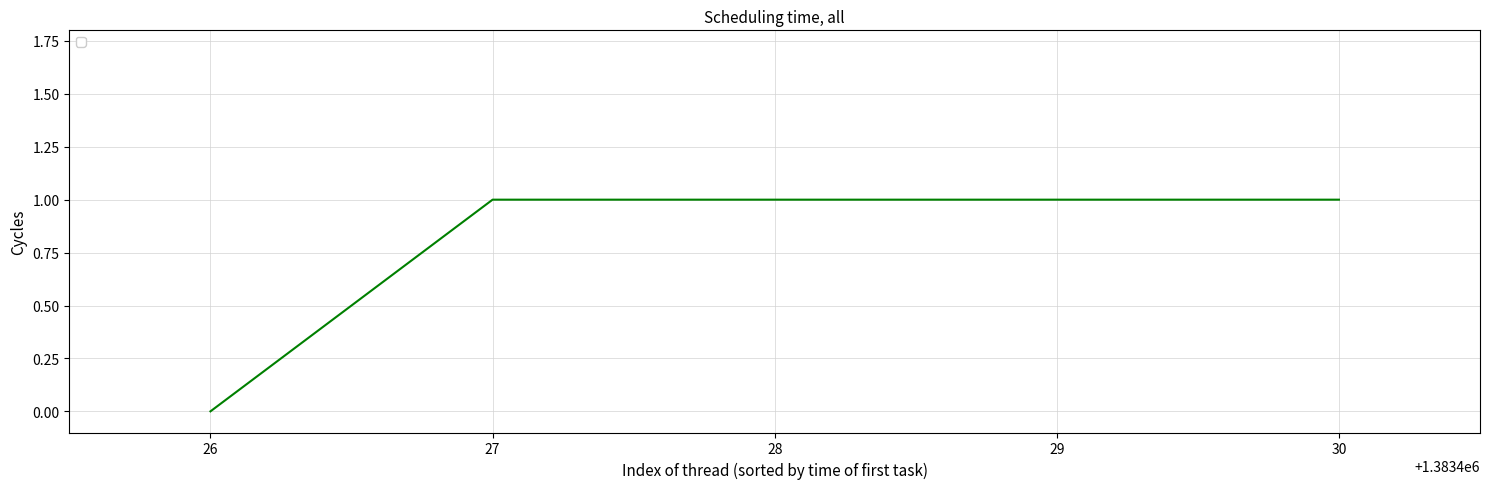

The value at 30 is 1. True or false?

True